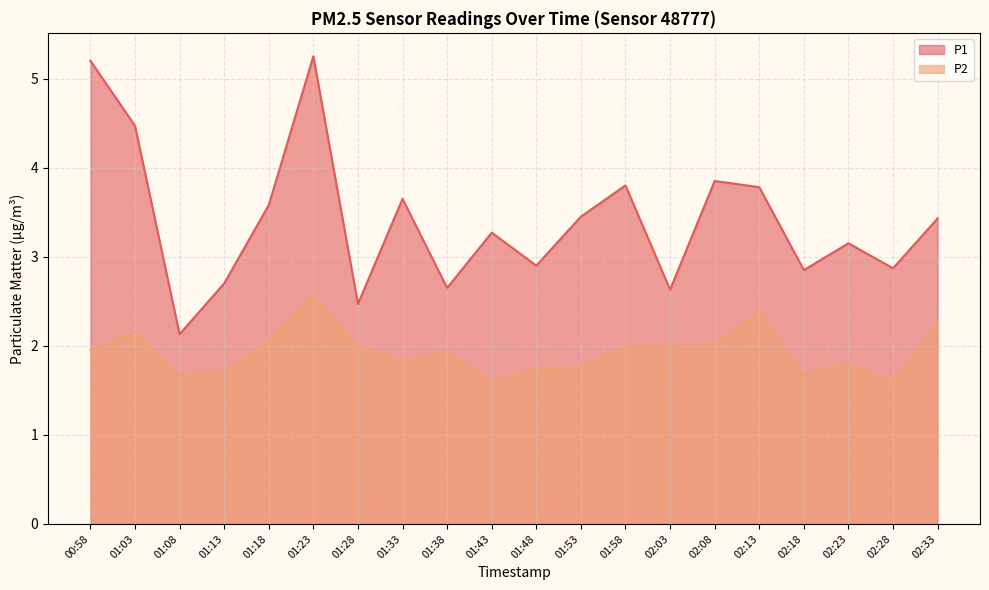

Does the chart have visible grid lines?

Yes